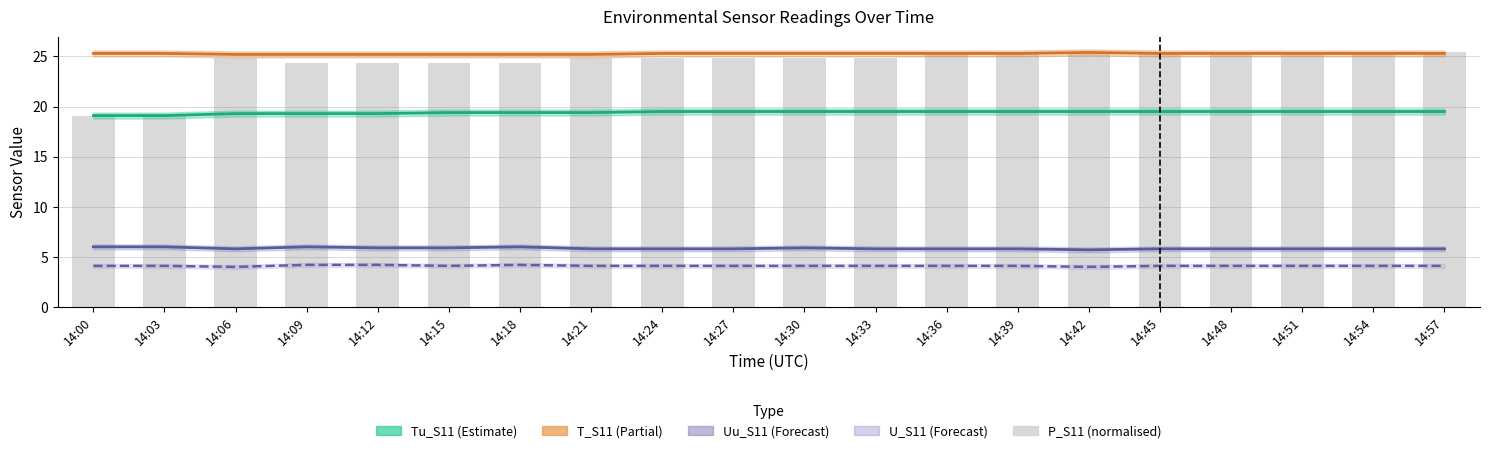

At 14:21, list the series in order from largest to smallest.

T_S11, P_S11 (normalised), Tu_S11, Uu_S11, U_S11